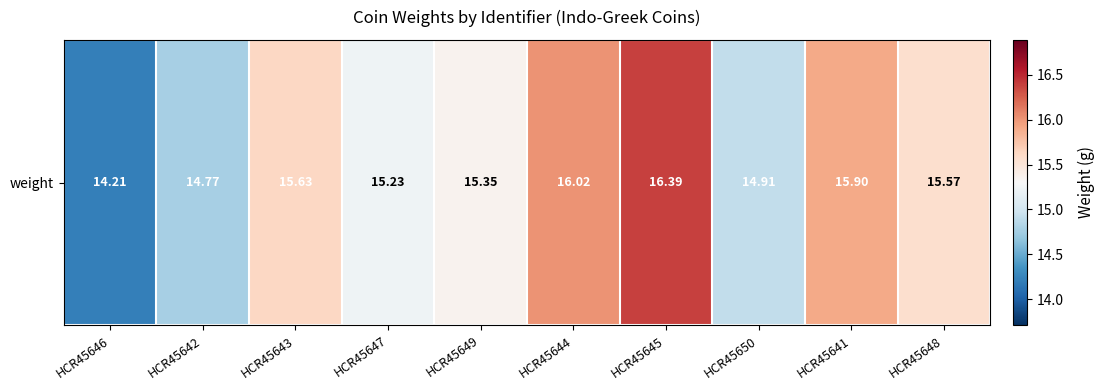

Where is the data nearest to the value 15?

HCR45650